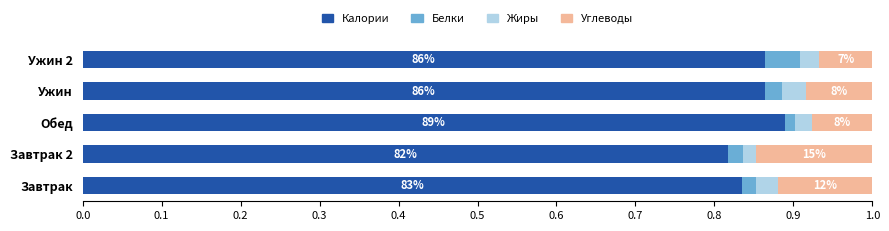

Which series has the largest total across all categories?

Калории